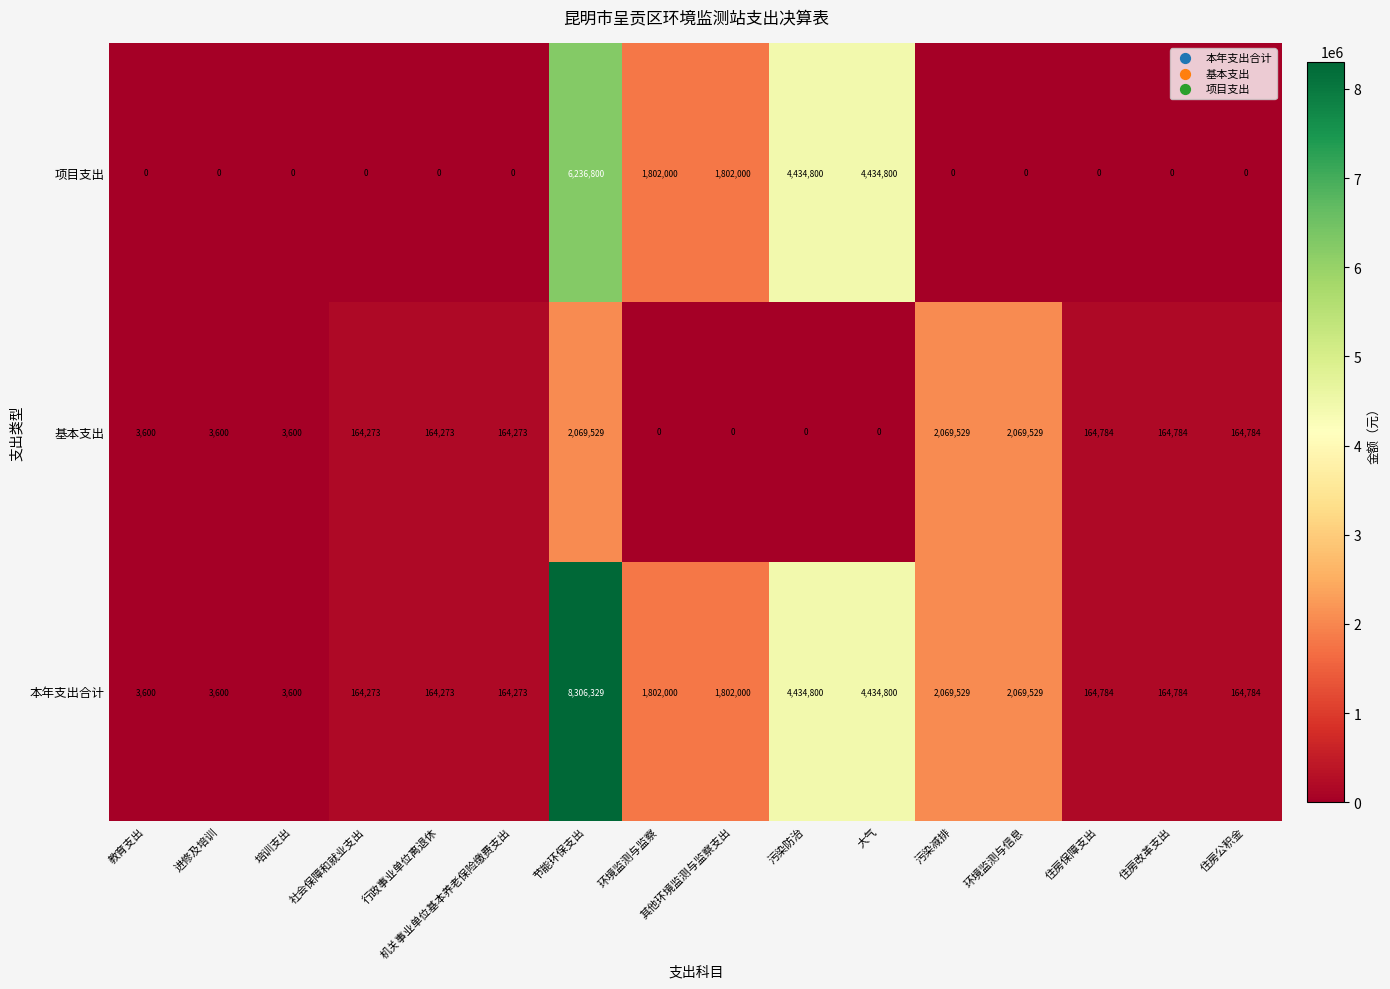

The 本年支出合计 series shows 4434800 at 大气. True or false?

True